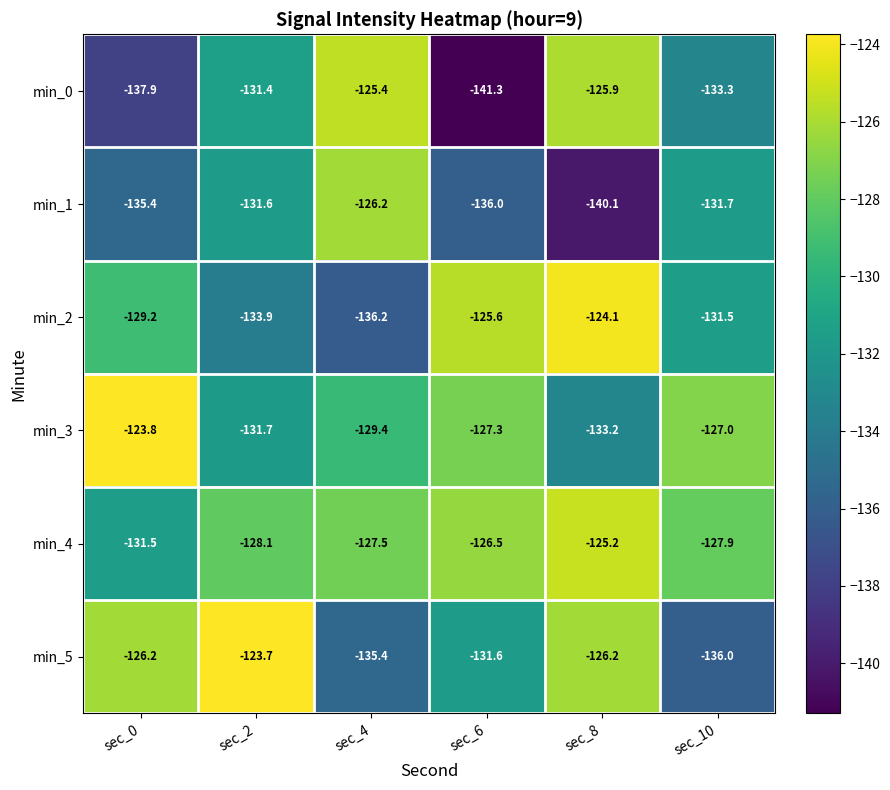

What is the maximum value shown in the chart?

-123.7